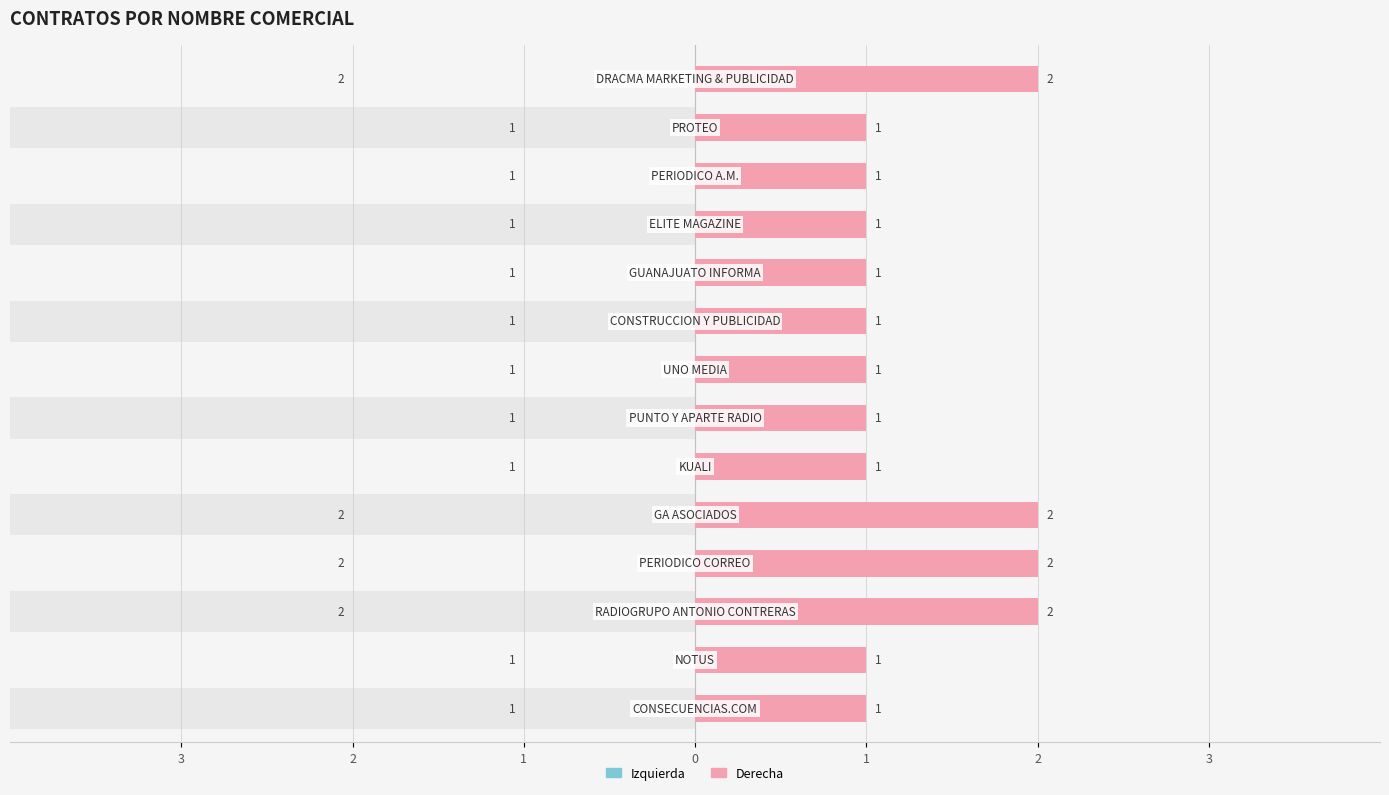

At how many categories does at least one series exceed 1?

4